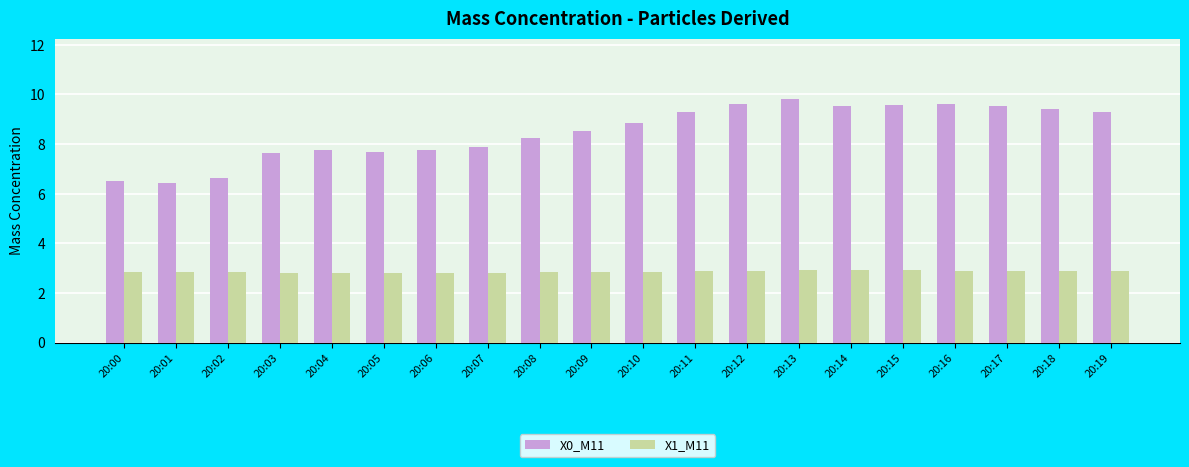

What is the difference between the maximum and second lowest values in the X0_M11 series?

3.3